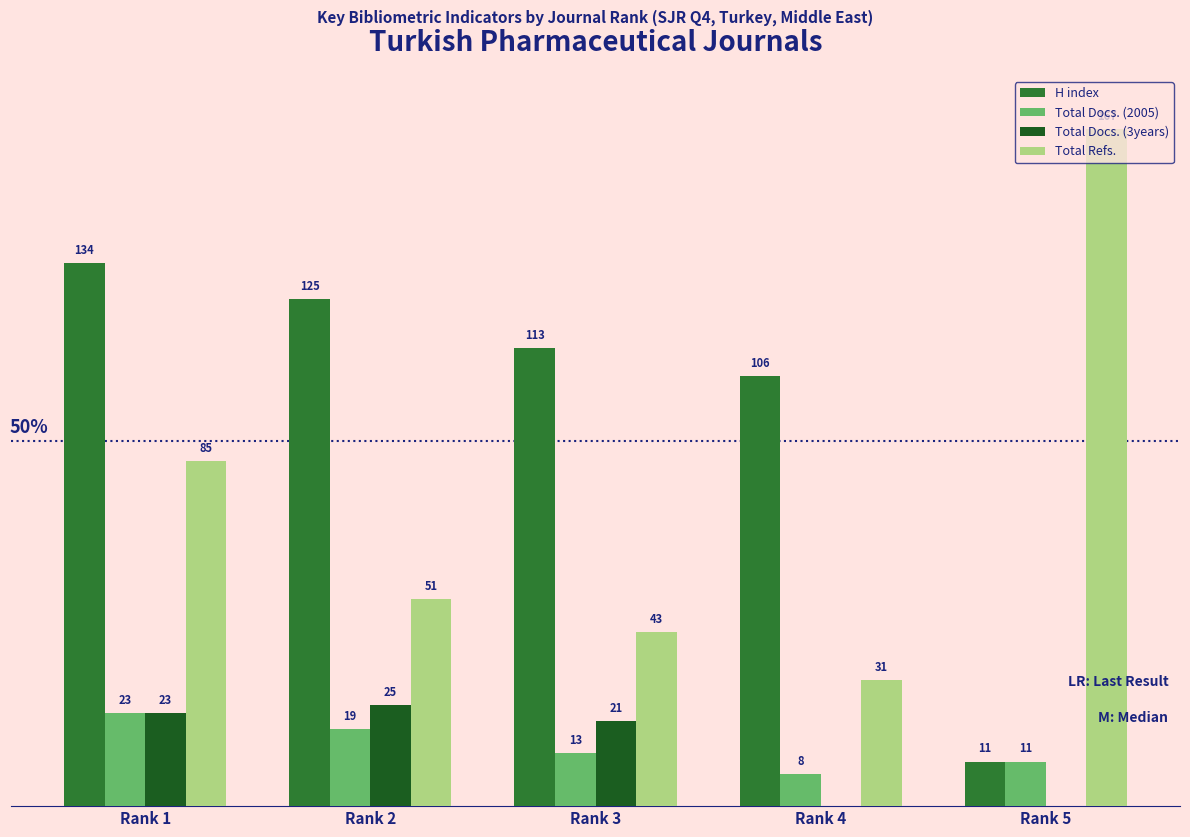

Which label corresponds to the largest value in the chart?

Rank 5